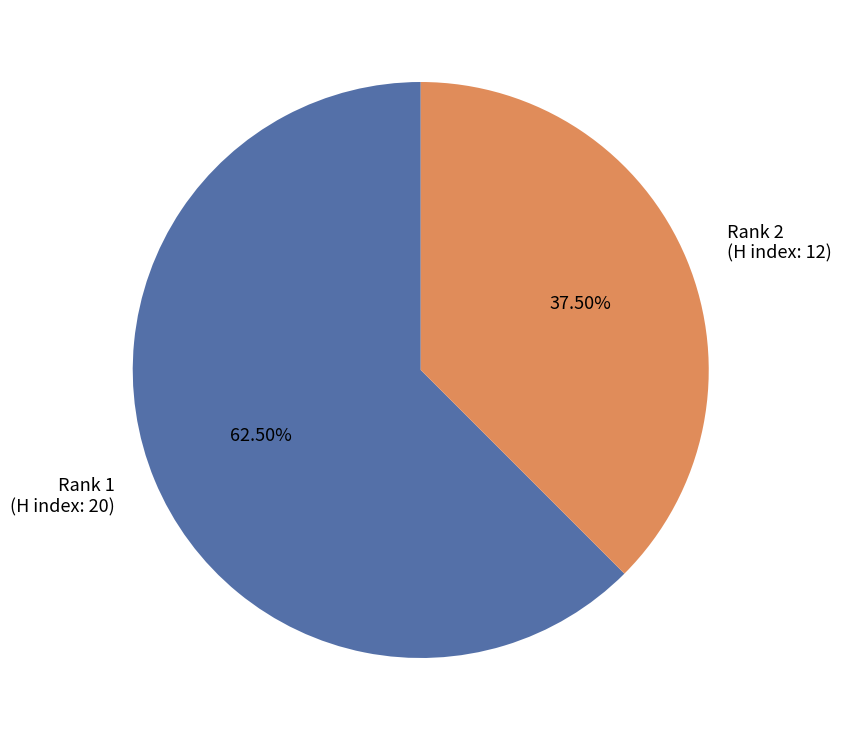

How much of the chart is everything except Rank 2?

62.5%